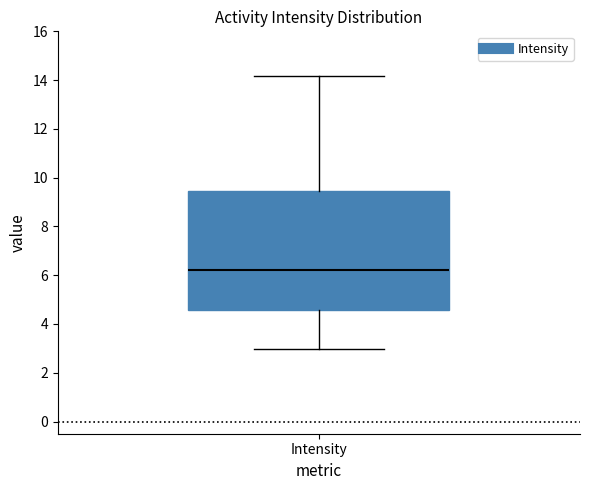

Transcribe this box plot: give where the median line is, the range the box spans, and where the two whiskers end, as read against the y-axis. The values are not printed on the chart, so give them approximately, as read against the axis.

median 6.2, box 4.6 to 9.4, whiskers 3.0 to 14.2